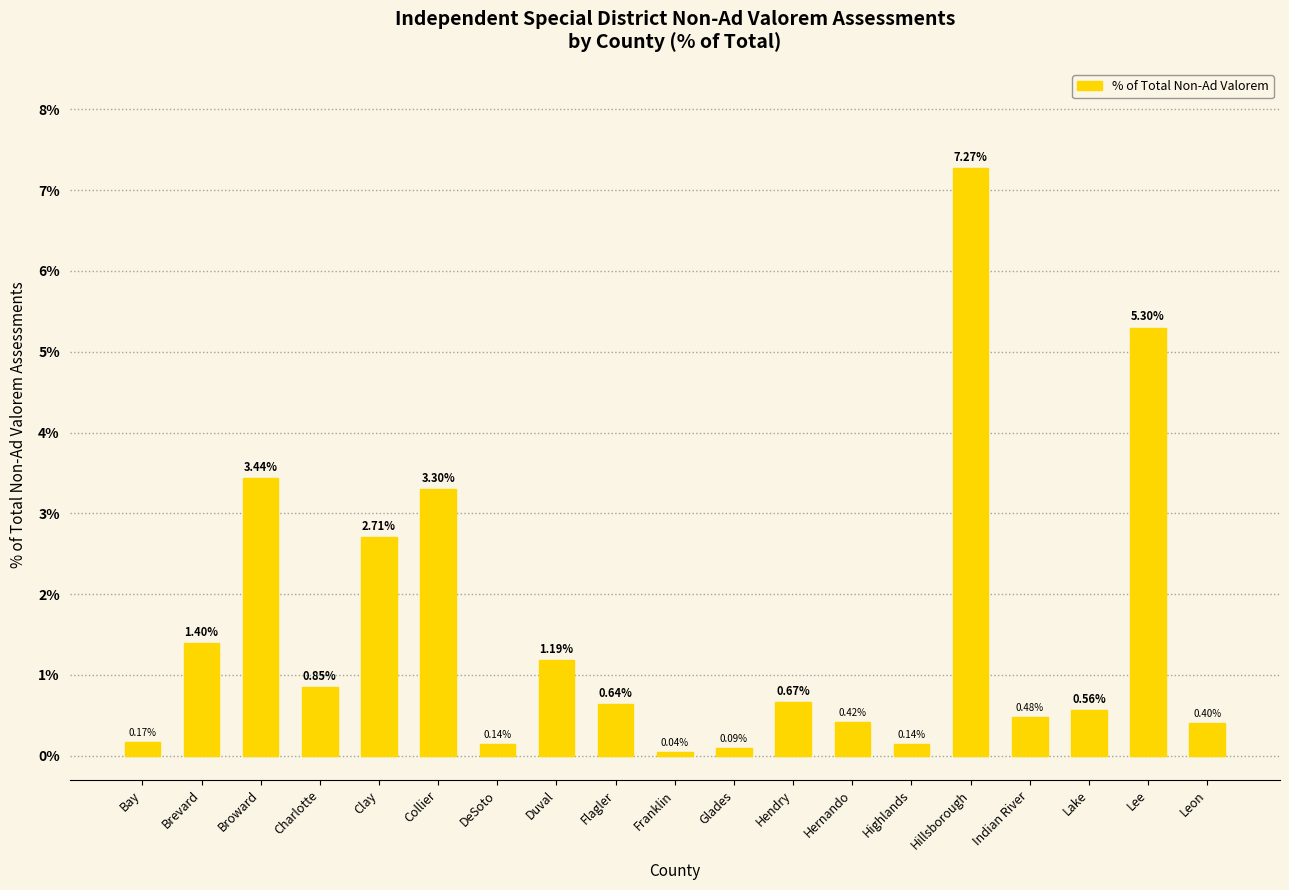

Count the number of data series in this chart.

1